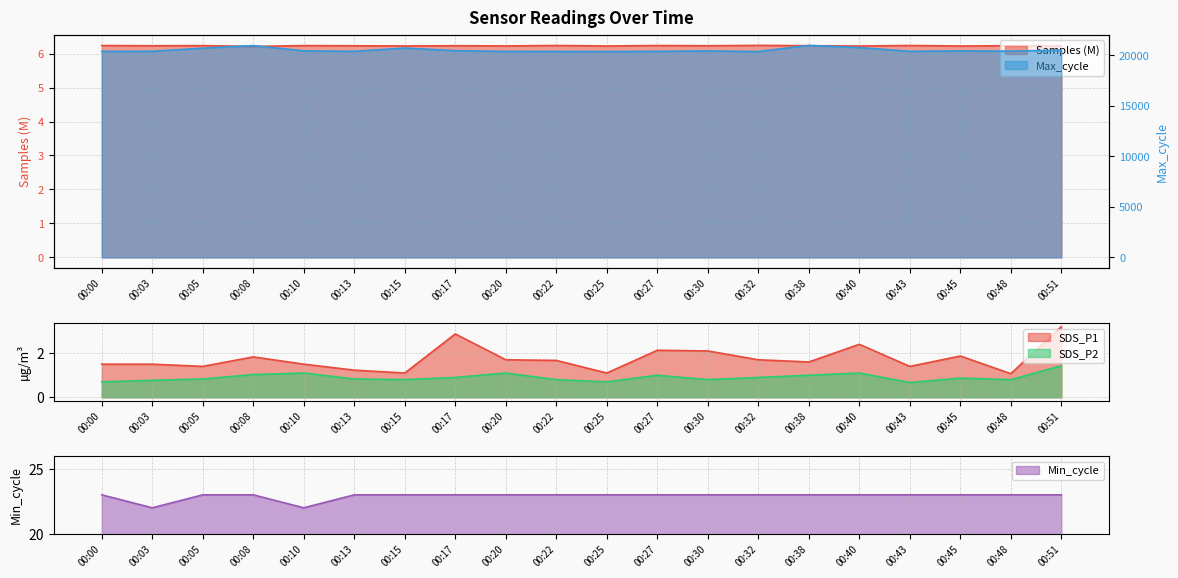

What is the sum of the Samples values at 00:32 and 00:51?

12.5